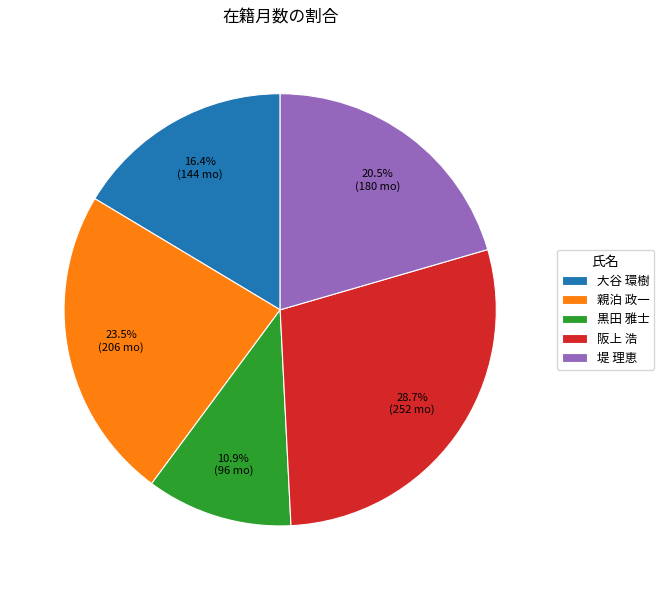

True or false: 大谷 環樹 accounts for 16% of the total.

True